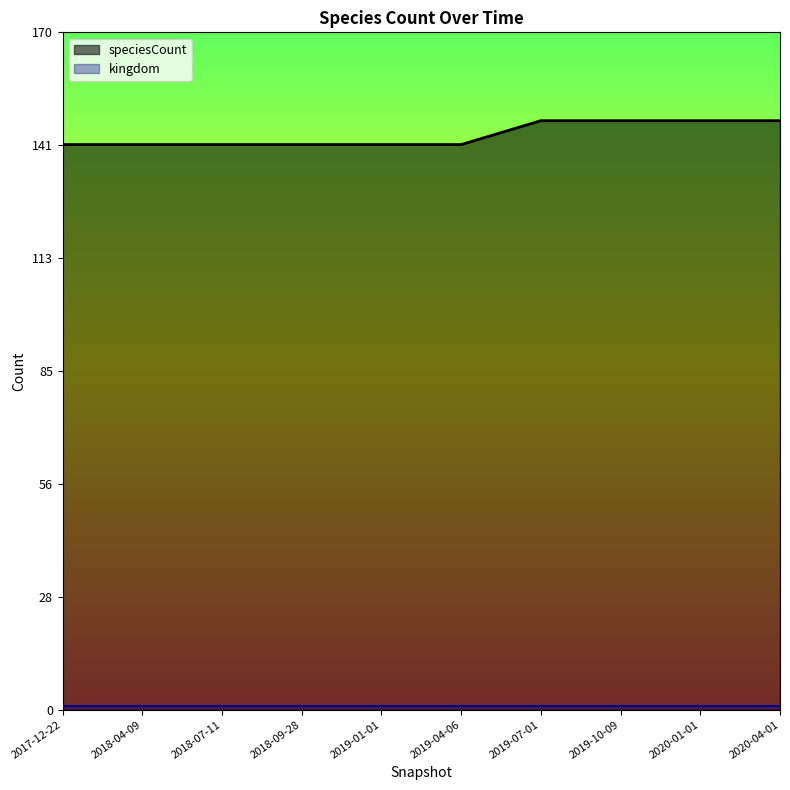

Approximately how many times larger is the value at 2019-10-09 compared to 2019-01-01?

1.0